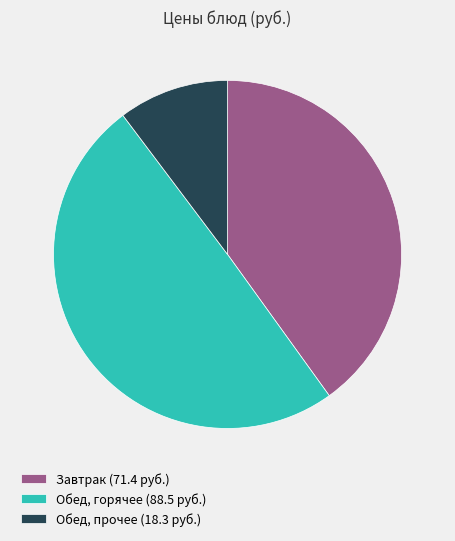

Is it true that Обед, прочее (18.3 руб.) is 24% of the pie?

False